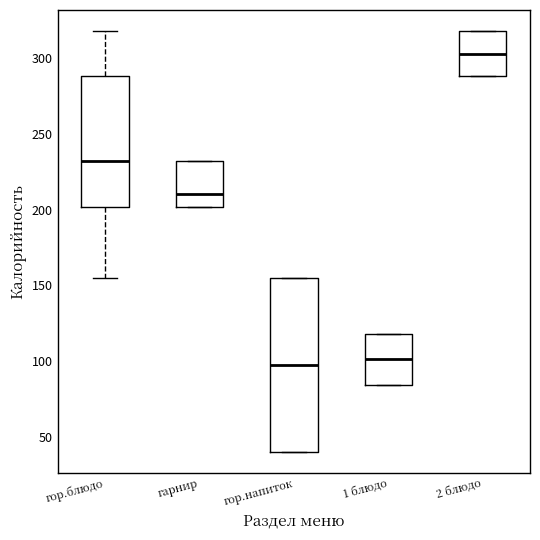

Where does the median line of the box for гор.напиток sit on the y-axis? The values are not printed on the chart, so give them approximately, as read against the axis.

100